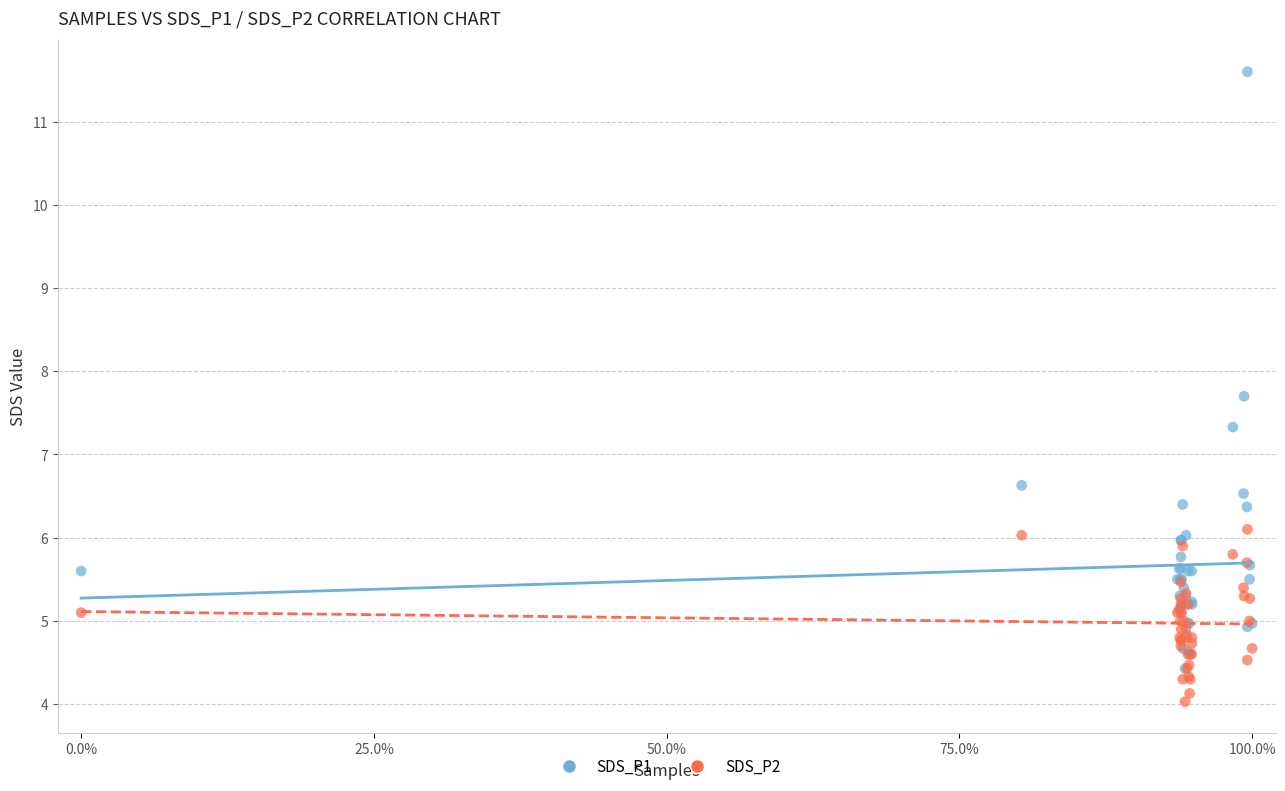

Which series contains the lowest Y value?

SDS_P2